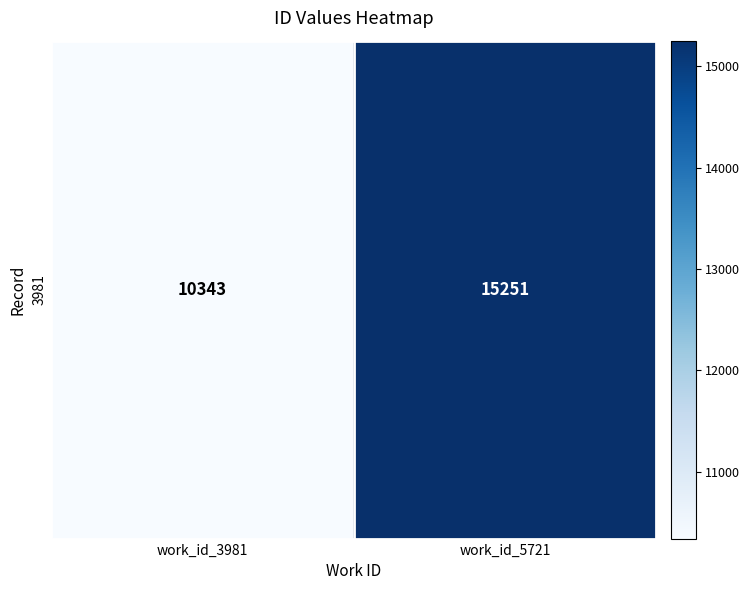

Which category has the lowest value across all series?

work_id_3981